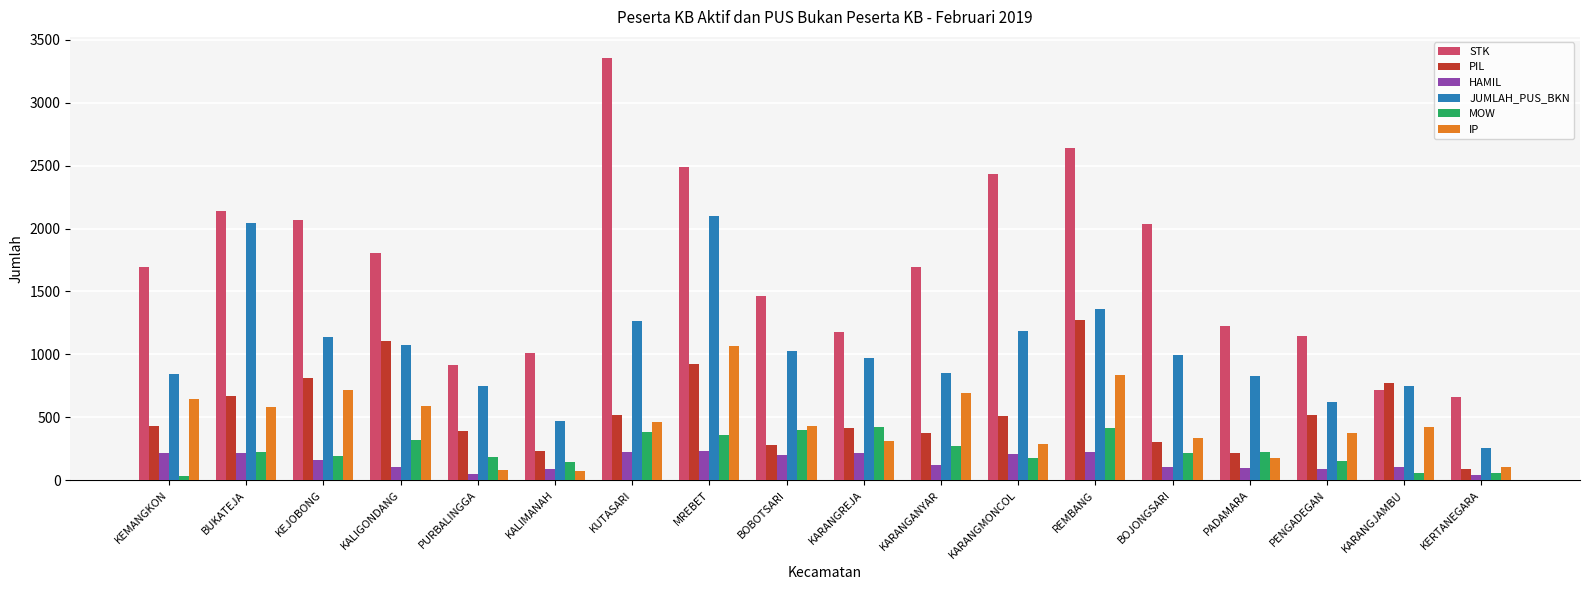

Rank the series at BOJONGSARI from lowest to highest value.

HAMIL, MOW, PIL, IP, JUMLAH_PUS_BKN, STK